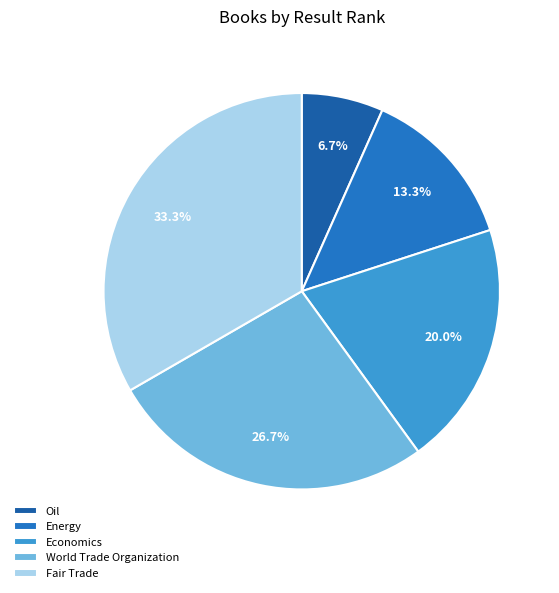

Combined, what portion of the pie is World Trade Organization and Fair Trade?

60.0%